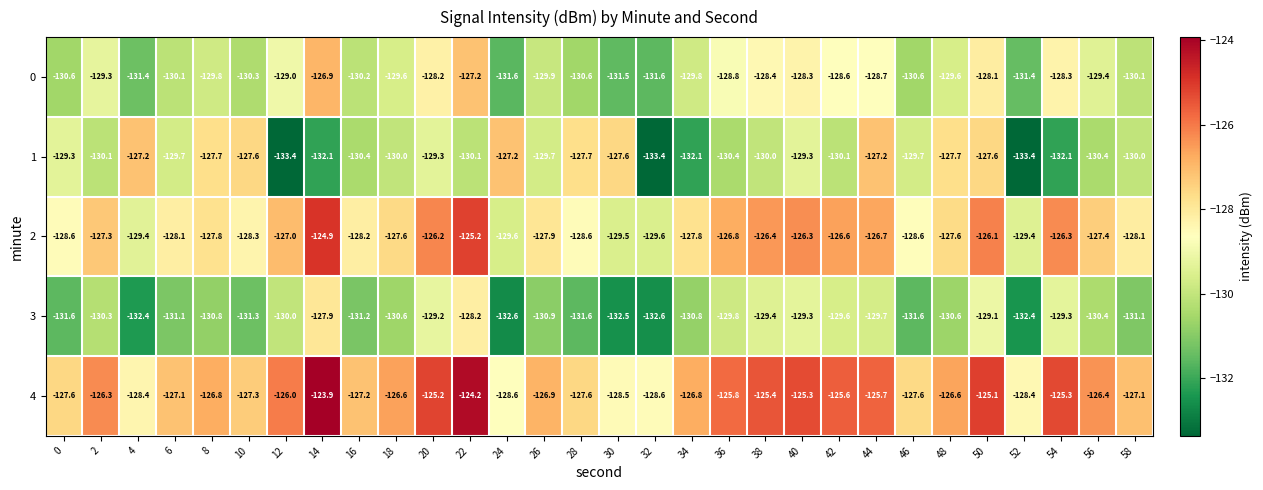

Which category has the highest value across all series?

14